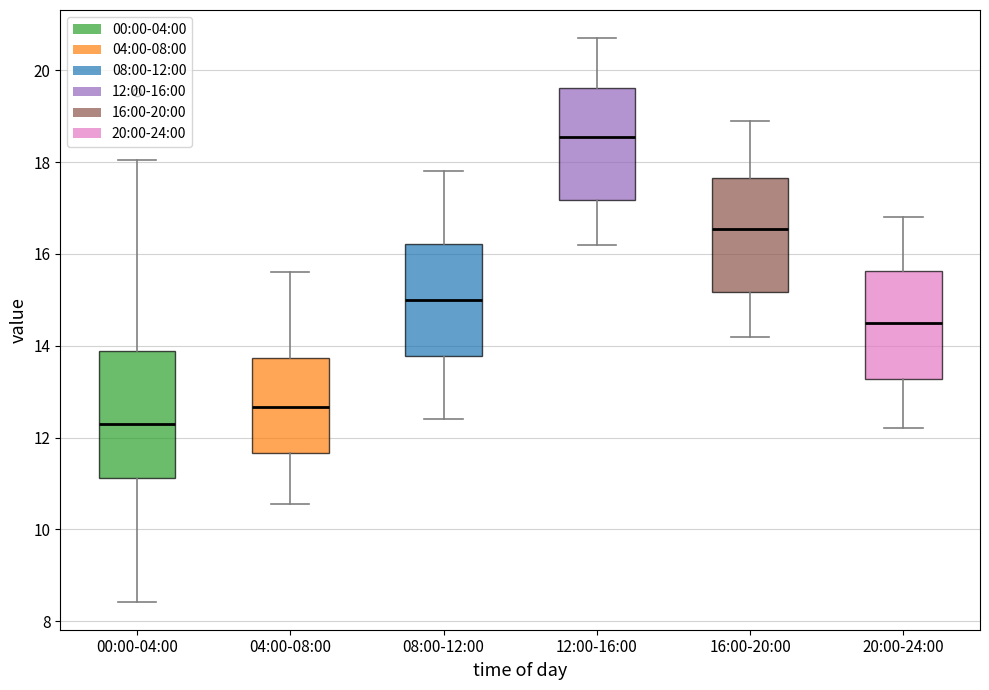

Which box has the highest median line?

12:00-16:00